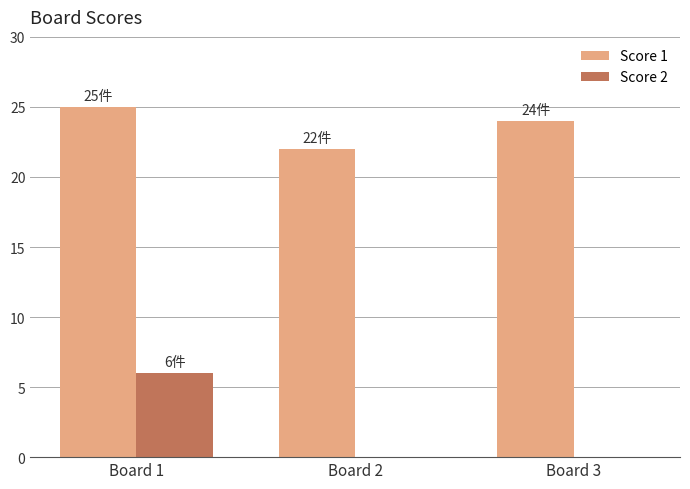

What is the sum of all Score 1 values?

71